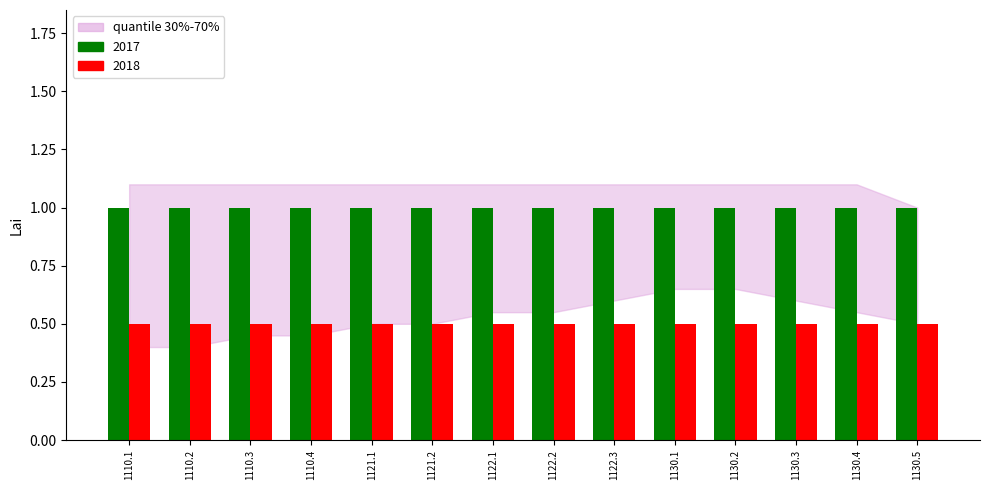

How many groups of bars are there?

14